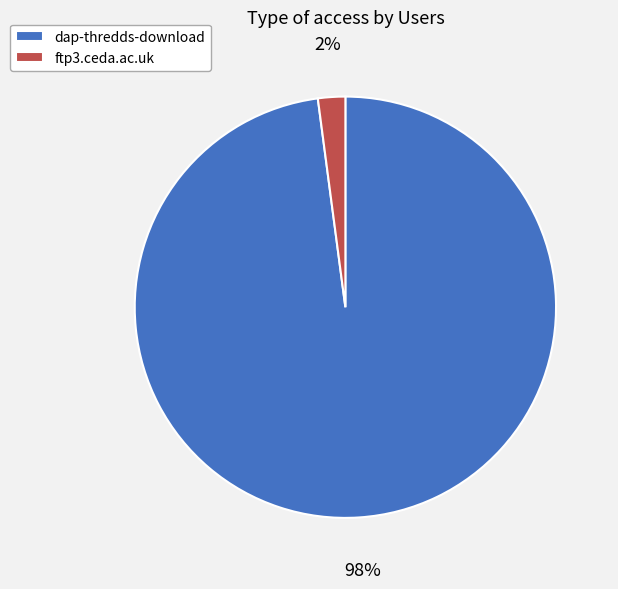

Rank the categories by value from highest to lowest.

dap-thredds-download, ftp3.ceda.ac.uk